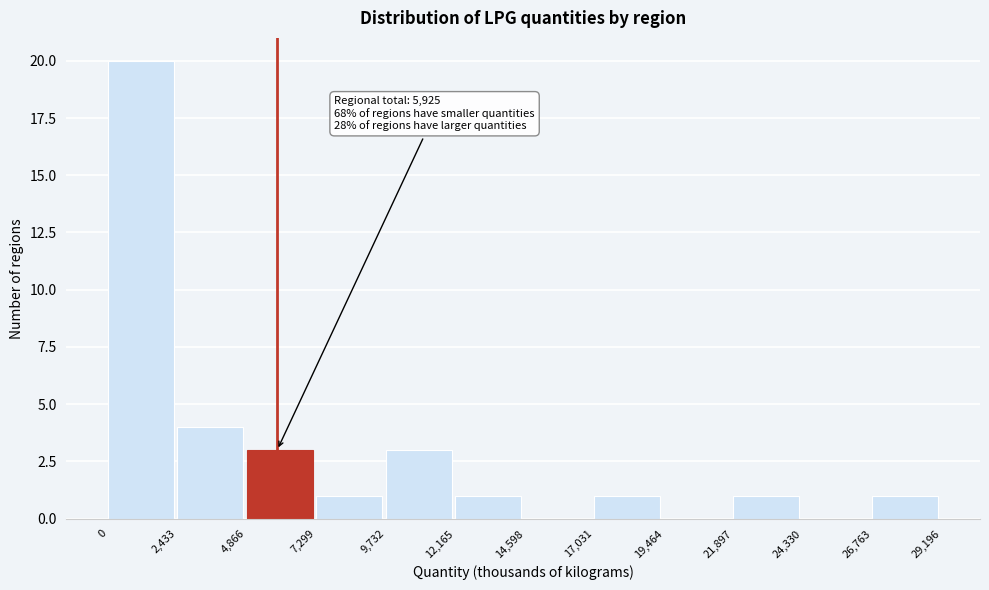

Which range on the x-axis has the tallest bar?

0 to 2,433